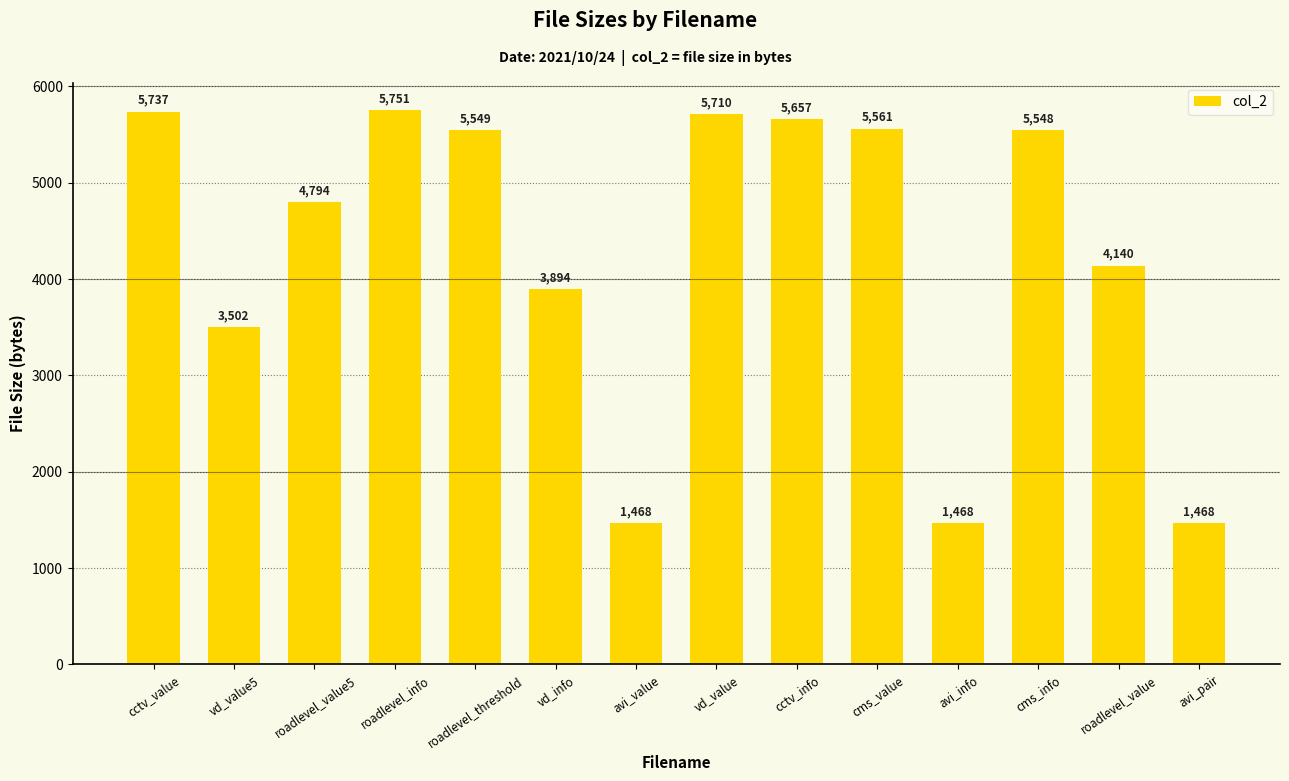

Approximately how many times larger is the value at roadlevel_info compared to avi_info?

3.9